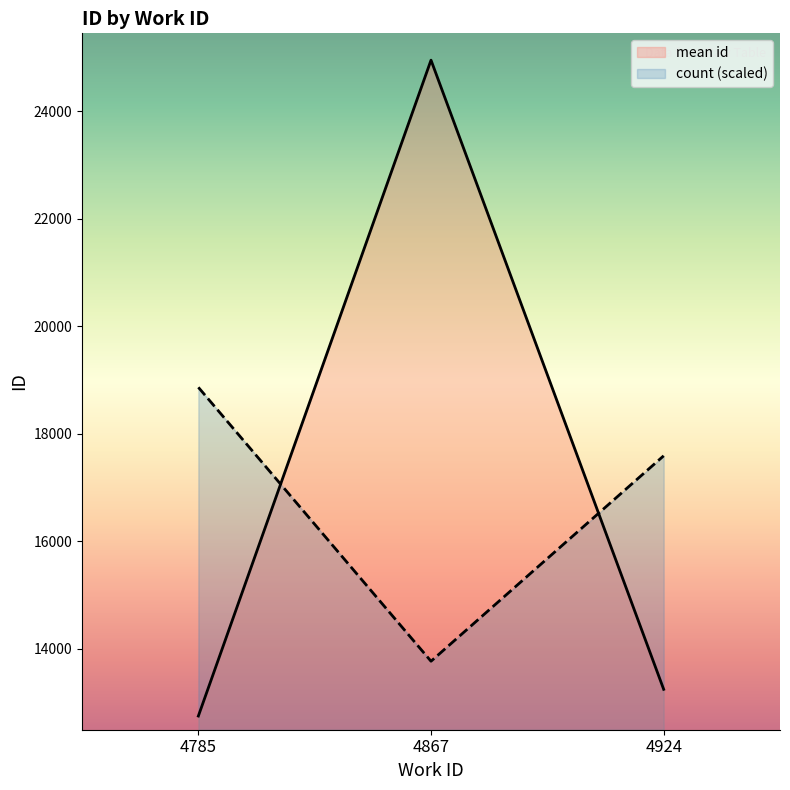

What is the difference between the mean id values at 4785 and 4924?

497.0